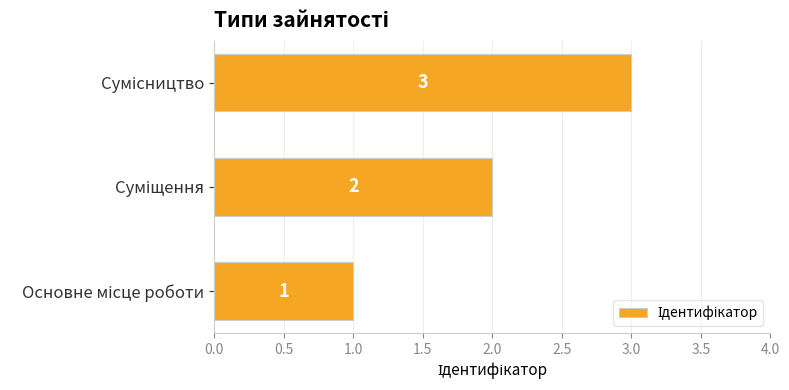

How many values are between 1 and 3?

3